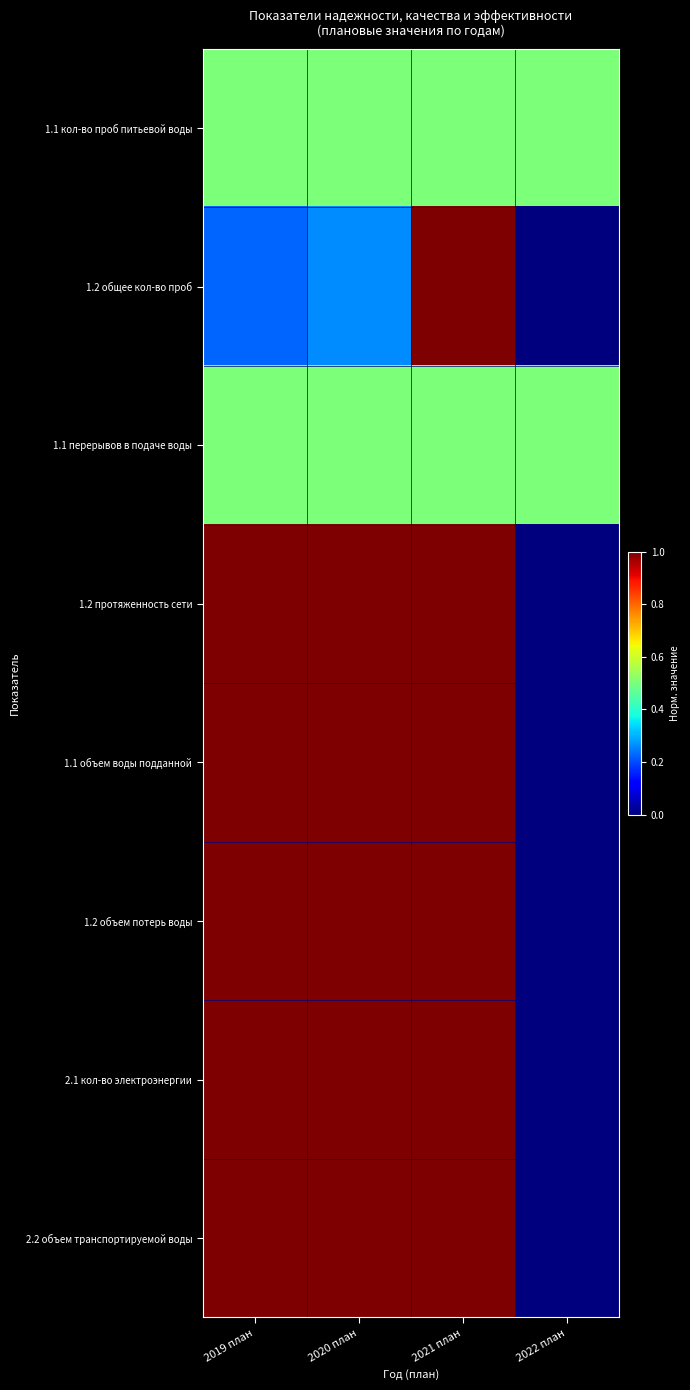

Count the number of categories in the chart.

4